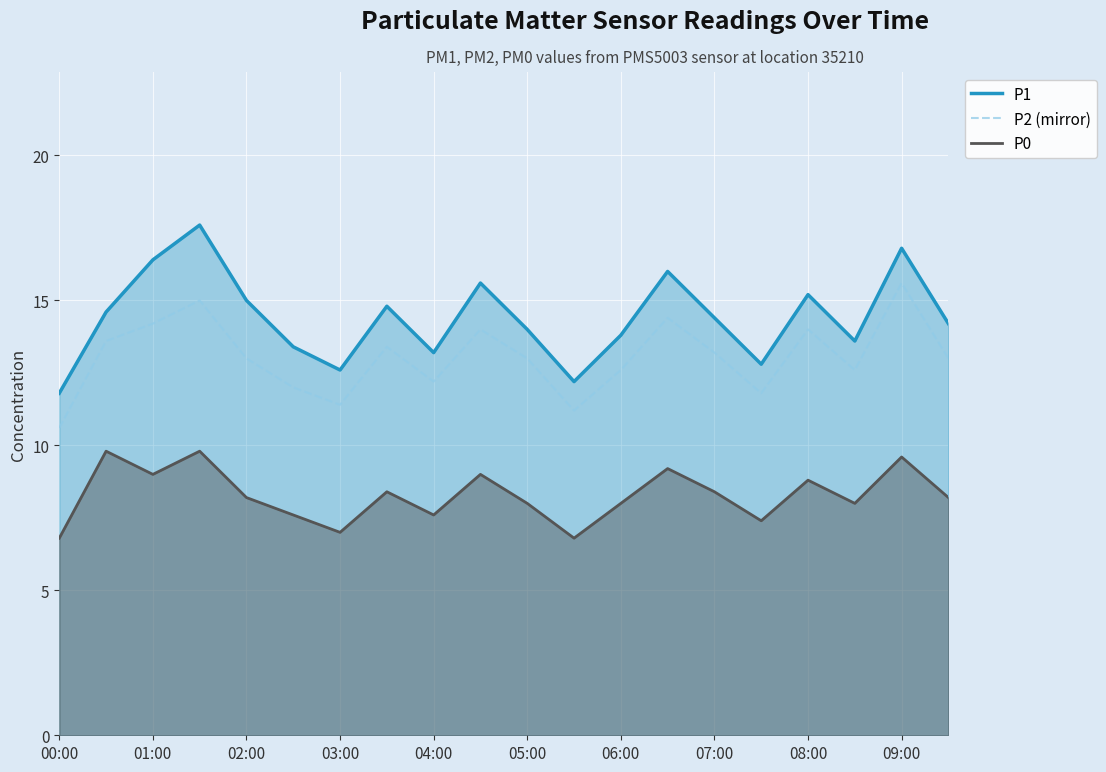

Reading right to left, list all the values displayed in this chart.

P1: 14.2	16.8	13.6	15.2	12.8	14.4	16.0	13.8	12.2	14.0	15.6	13.2	14.8	12.6	13.4	15.0	17.6	16.4	14.6	11.8
P2 (mirror): 13.0	15.6	12.6	14.0	11.8	13.2	14.4	12.6	11.2	13.0	14.0	12.2	13.4	11.4	12.0	13.0	15.0	14.2	13.6	10.6
P0: 8.2	9.6	8.0	8.8	7.4	8.4	9.2	8.0	6.8	8.0	9.0	7.6	8.4	7.0	7.6	8.2	9.8	9.0	9.8	6.8